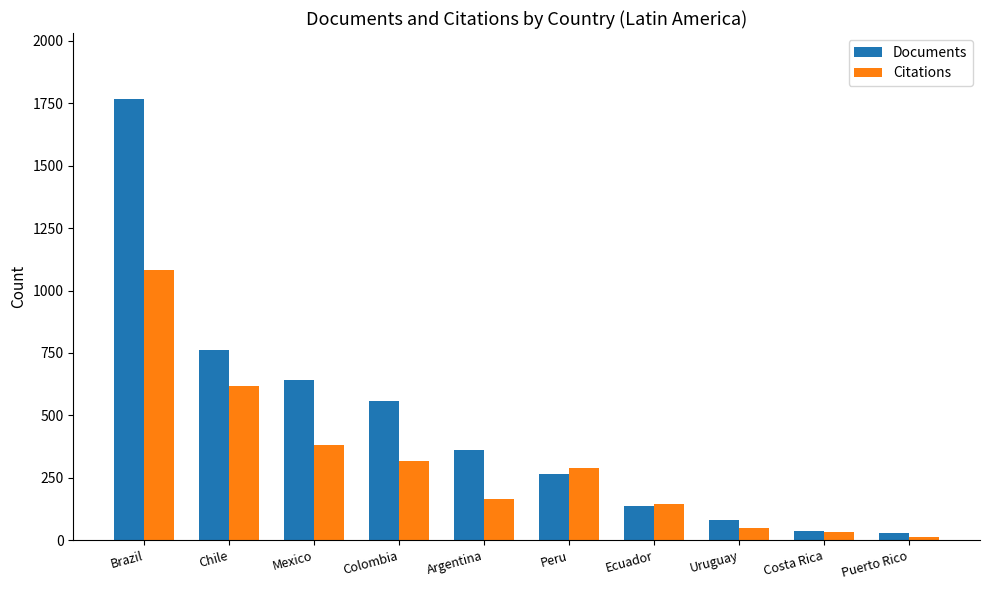

Rank the series by their maximum value, from lowest to highest.

Citations, Documents